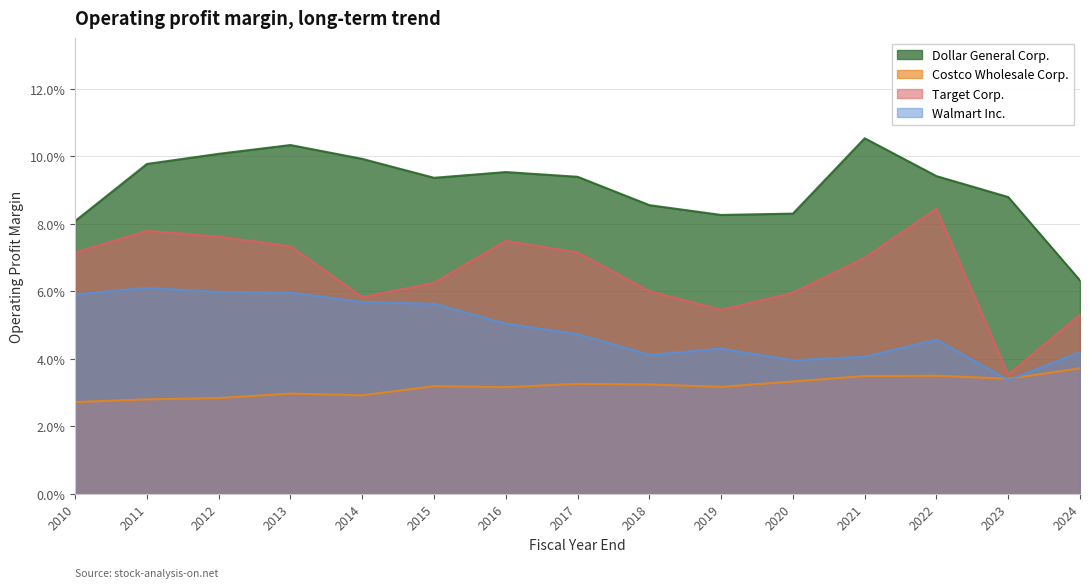

At which category is the sum across all series the highest?

2013